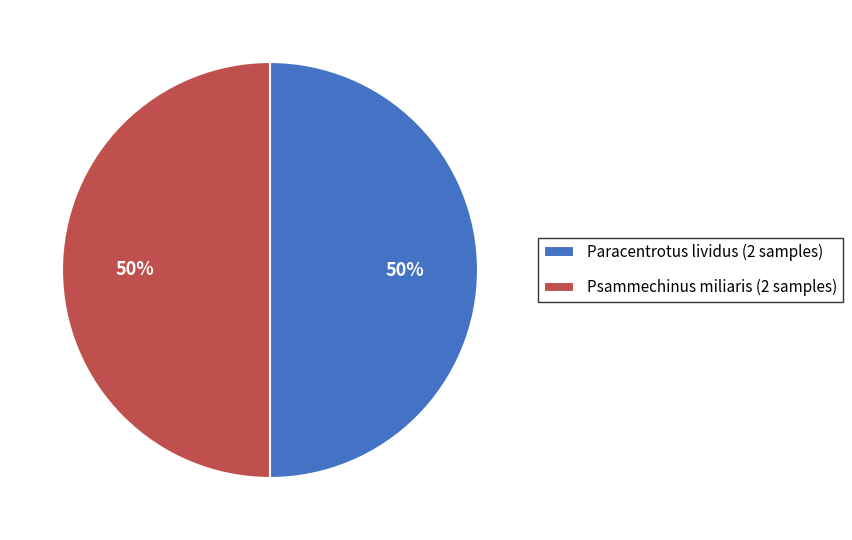

What is the ratio of the value at Psammechinus miliaris (2 samples) to the value at Paracentrotus lividus (2 samples)?

1.0